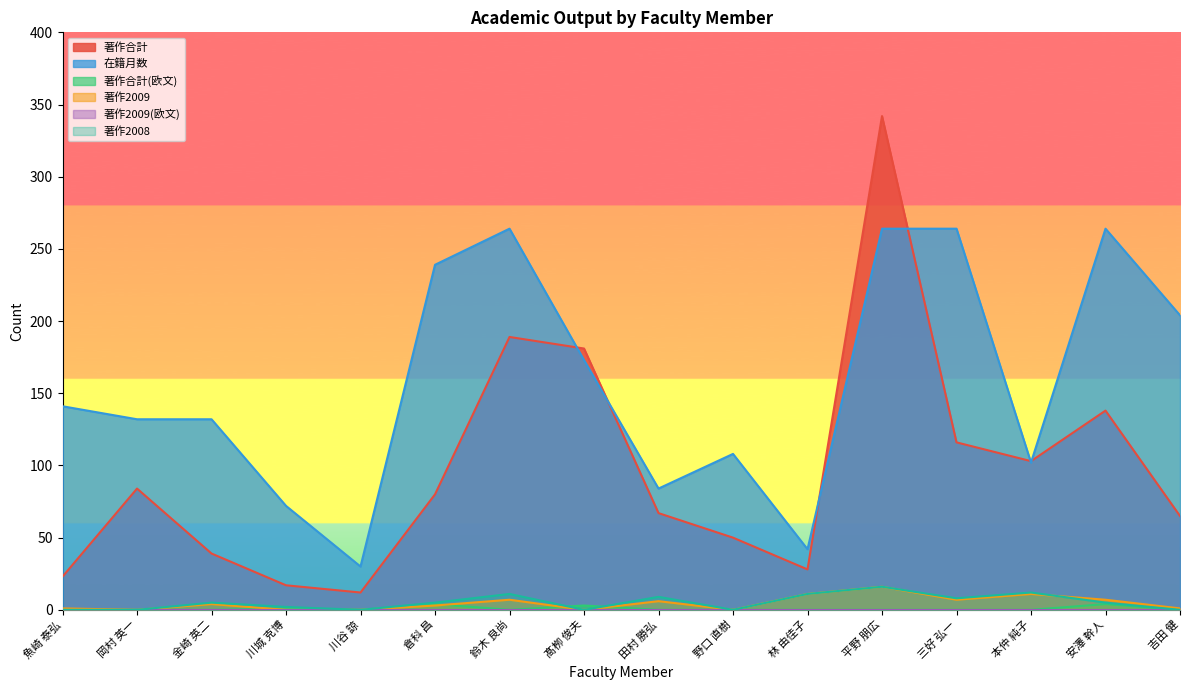

In 著作合計(欧文), how many points are lower than both neighbors (excluding endpoints)?

2